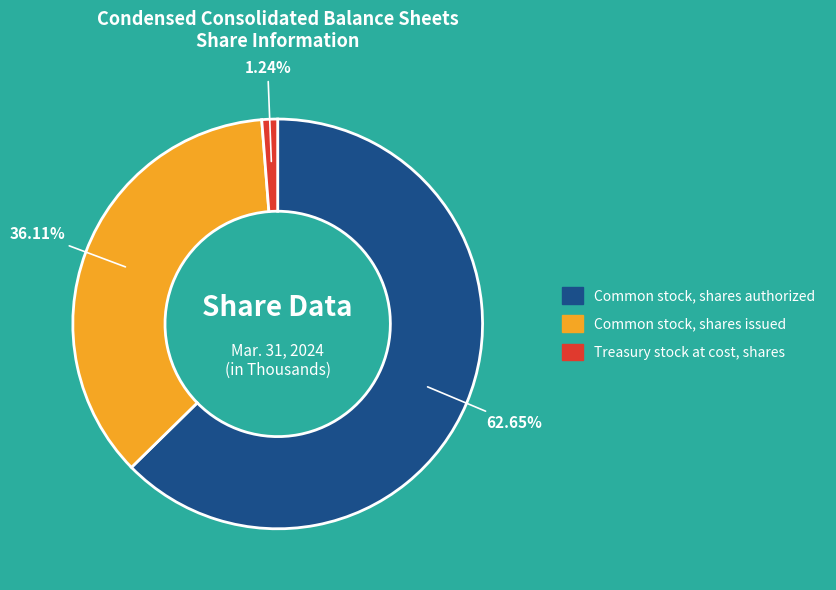

To the nearest percent, what is the average slice percentage?

33%